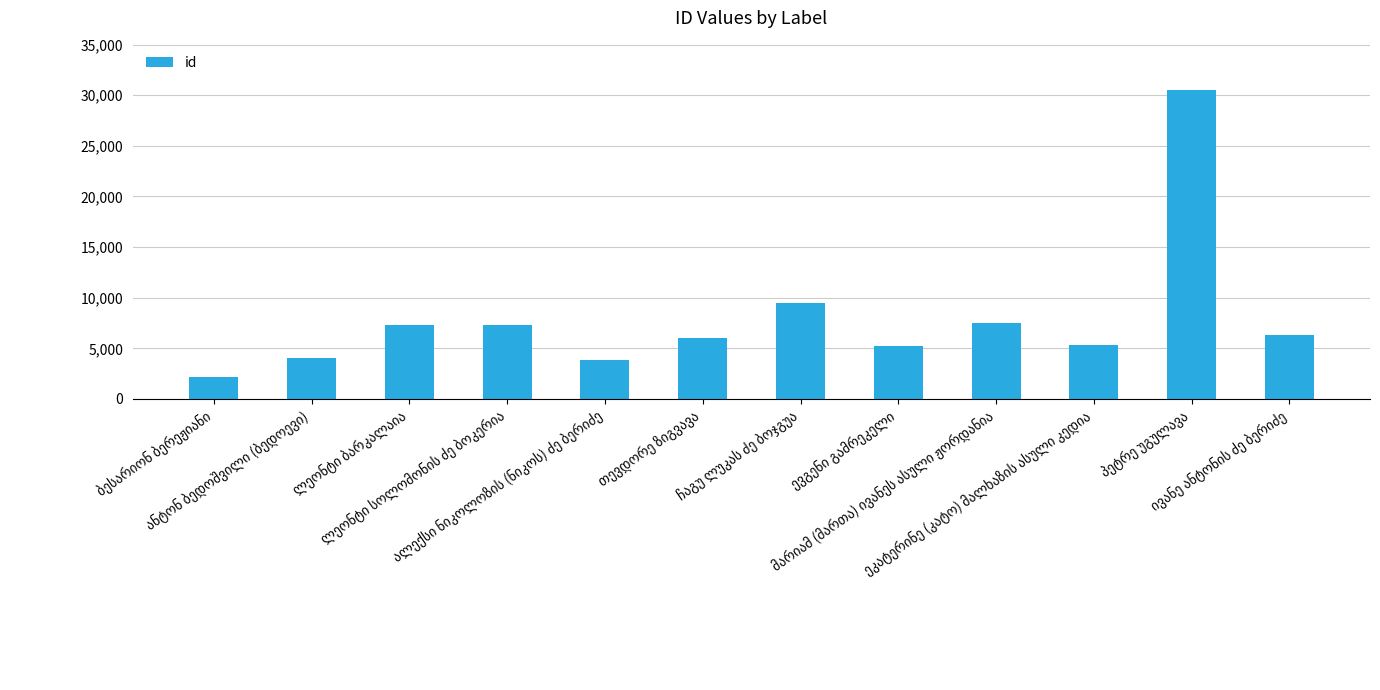

What is the smallest value displayed?

2185